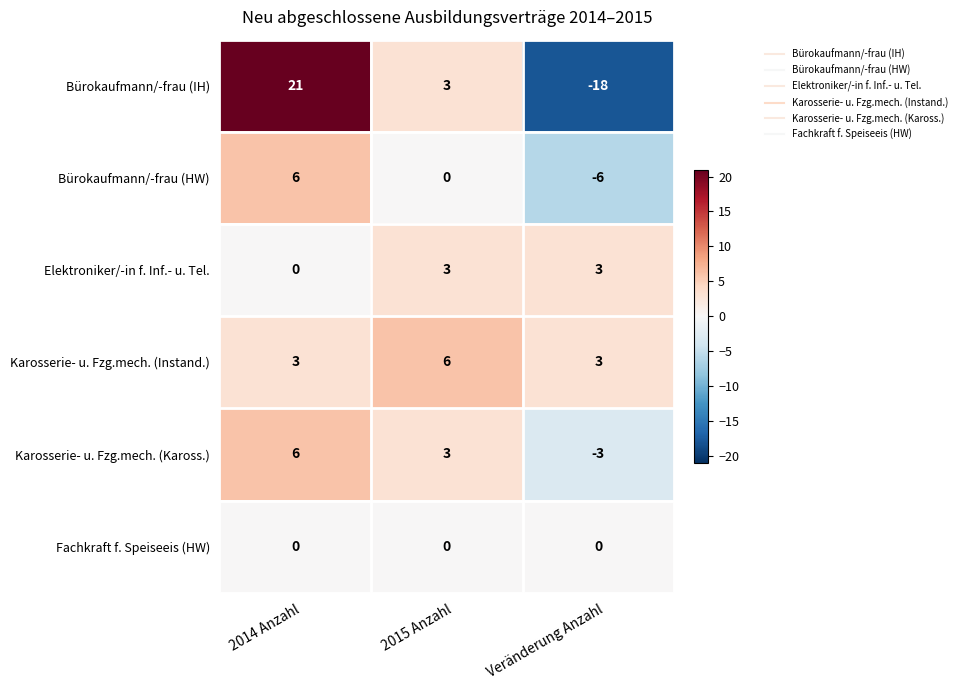

True or false: Bürokaufmann/-frau (HW) has a value of -6 at Veränderung Anzahl.

True